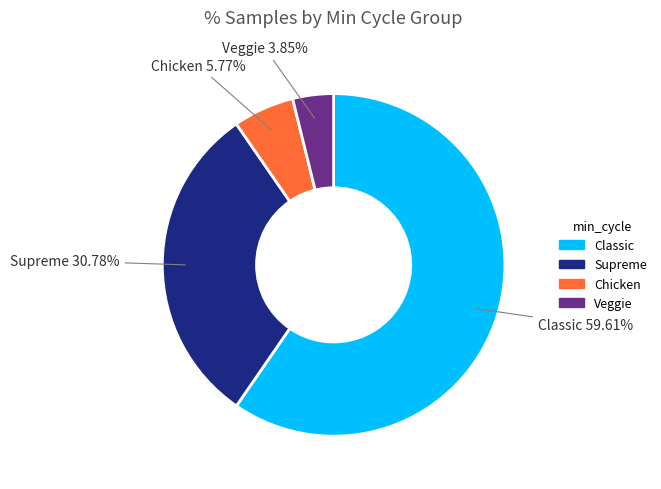

Is there any slice that represents more than half of the pie?

Yes